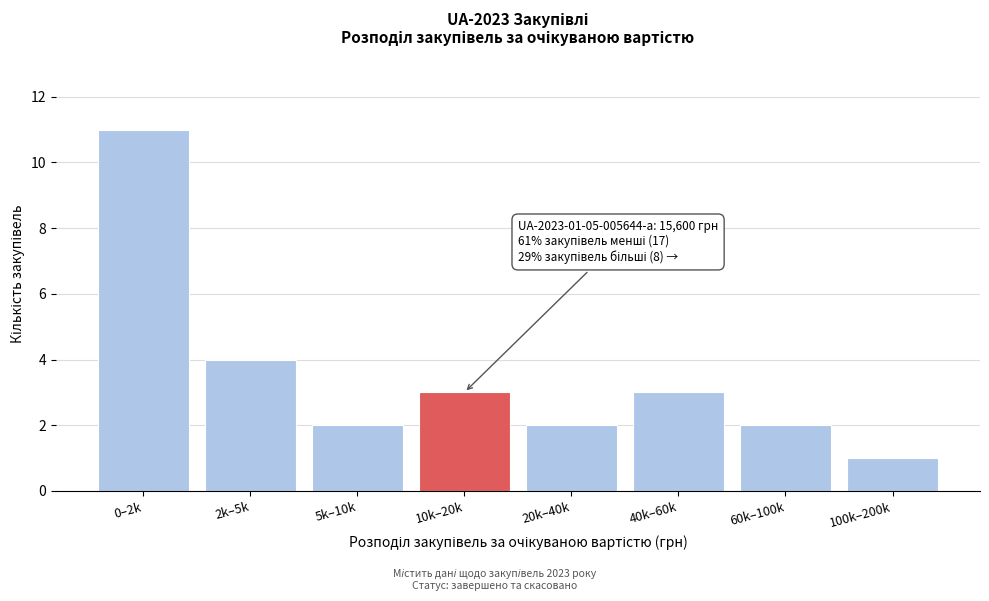

Reading left to right, what are all the values shown in this chart?

11	4	2	3	2	3	2	1